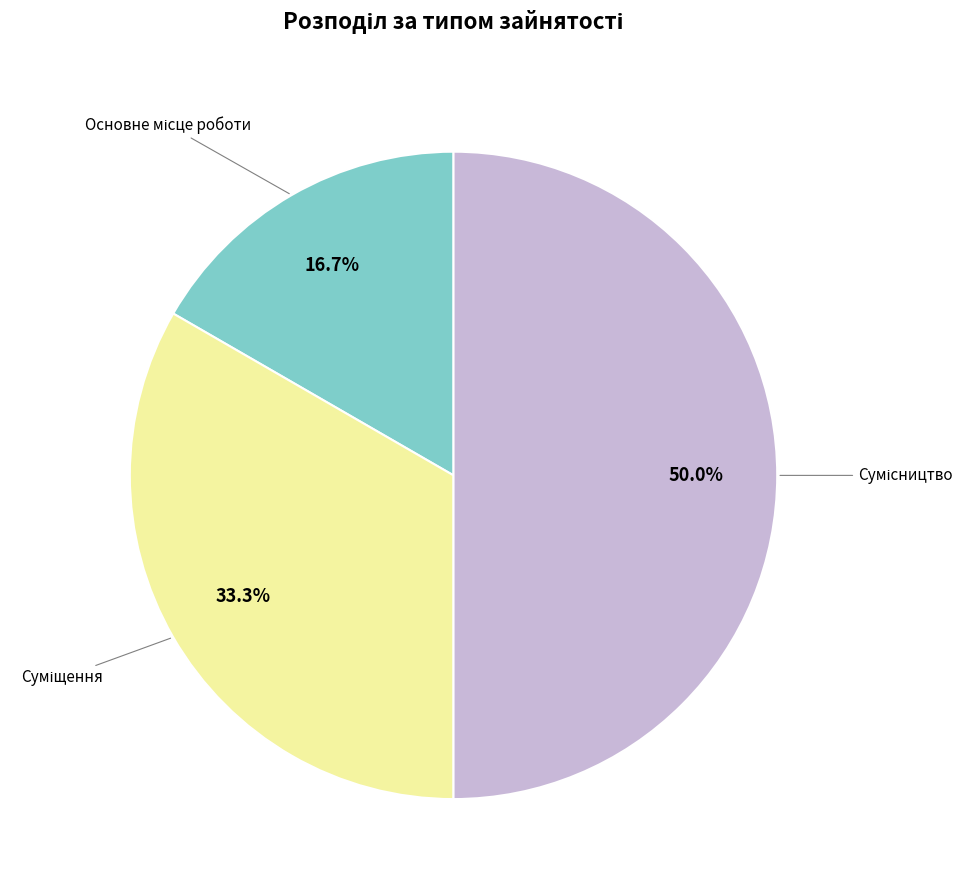

Count the number of slices in the pie.

3